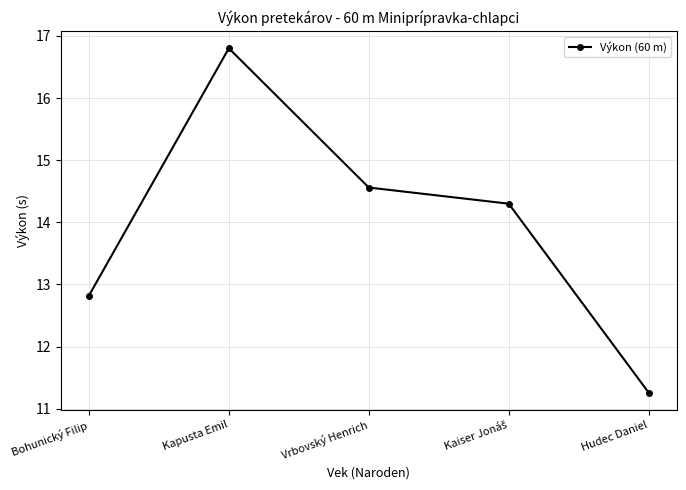

The chart shows a value of 16.8 at Kapusta Emil. True or false?

True